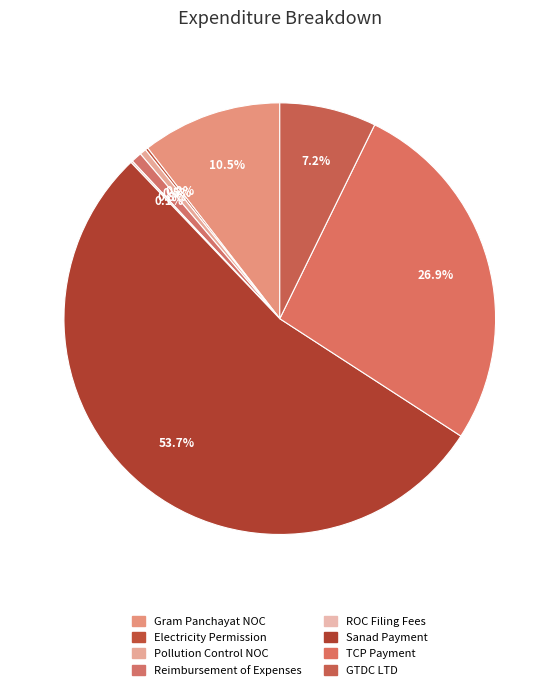

Count the number of slices in the pie.

8